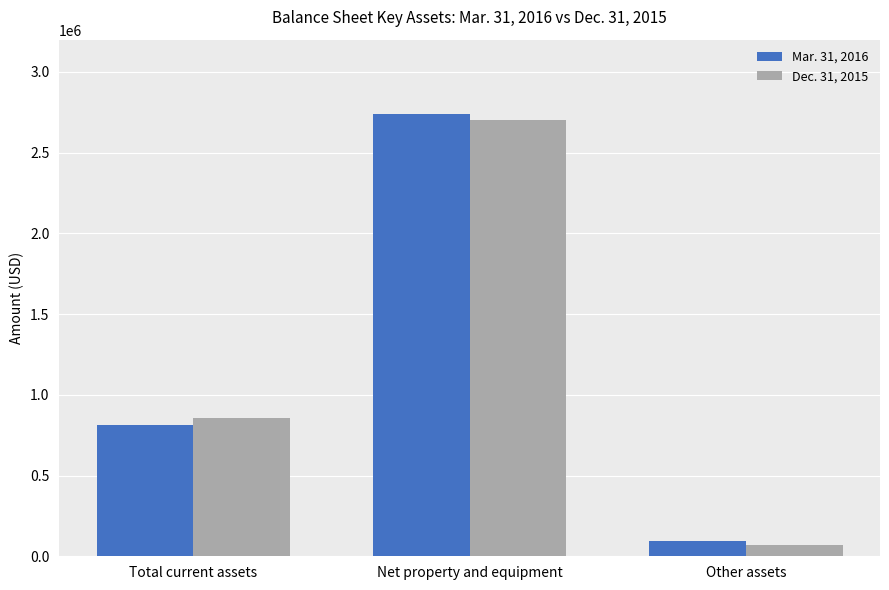

What is the total value across all series at Total current assets?

1672855